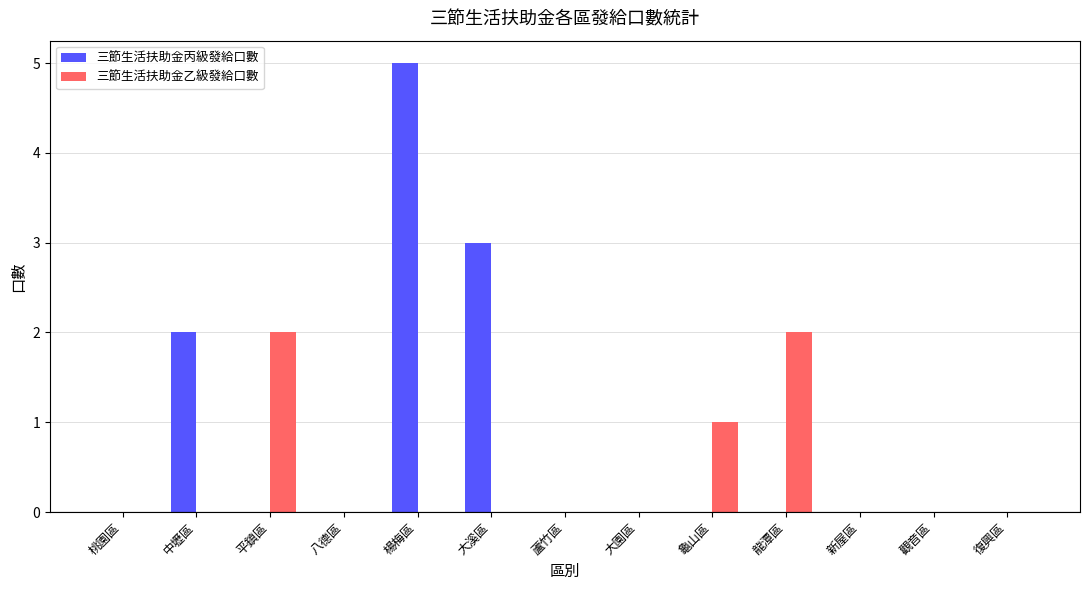

True or false: 三節生活扶助金丙級發給口數 has a value of -2 at 新屋區.

False